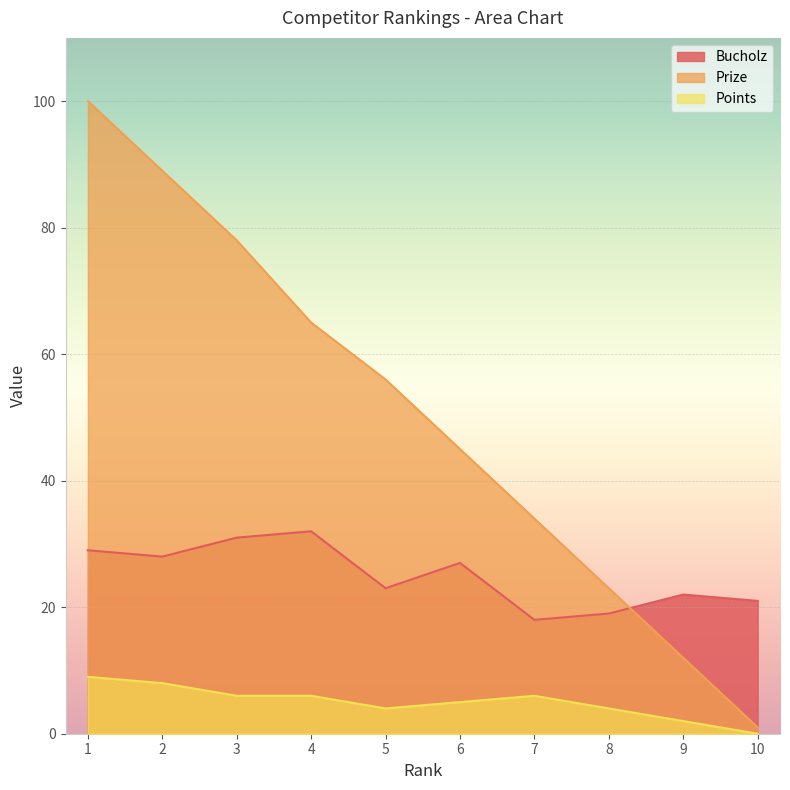

What is the greatest value displayed?

100